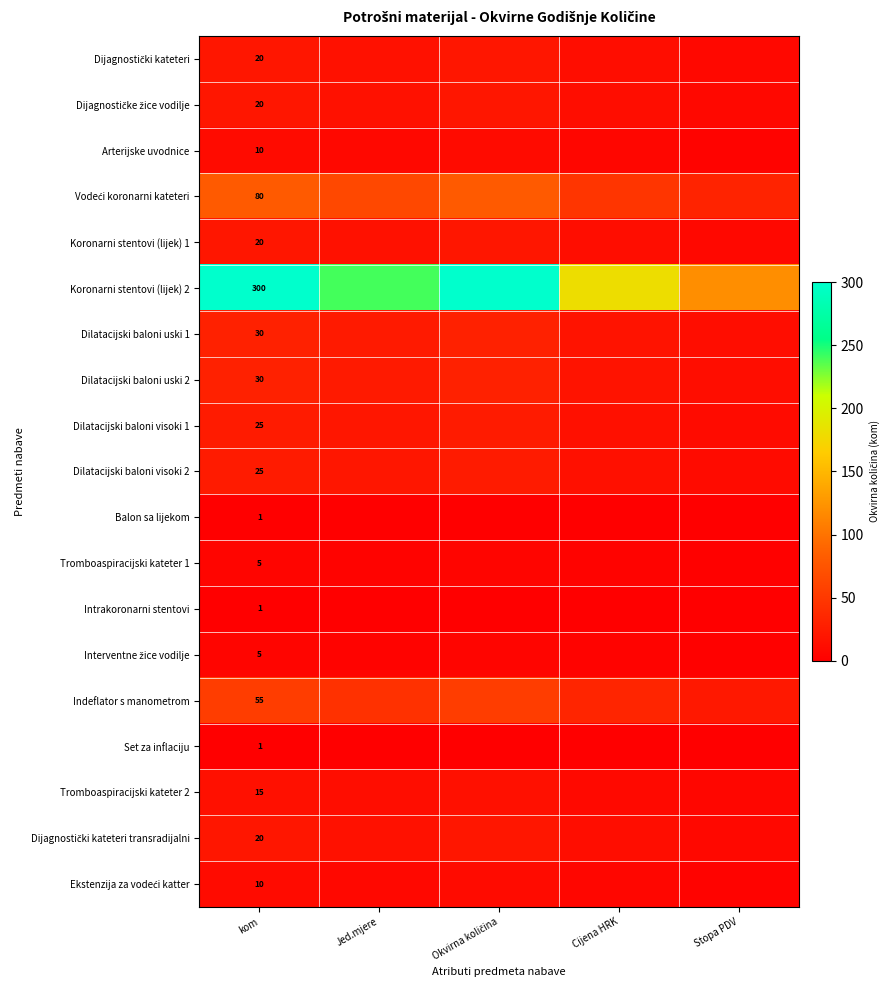

How many categories are shown in the chart?

5